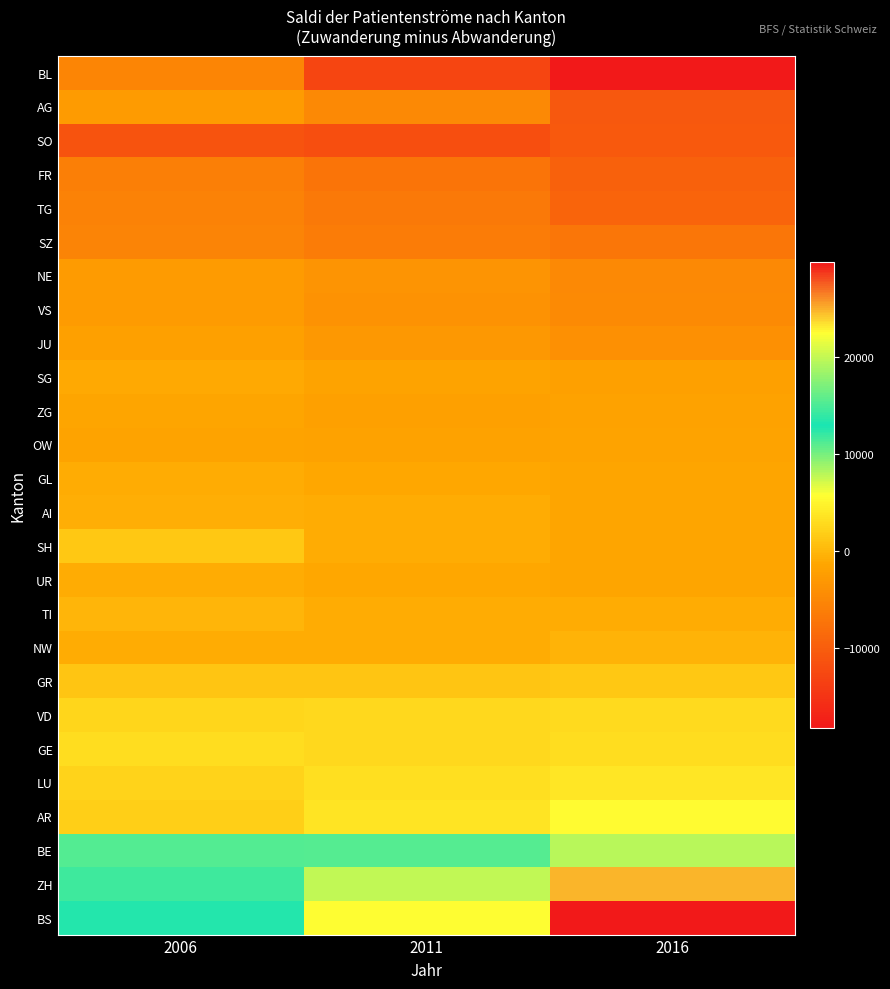

Which has a higher value, 2011 or 2016?

2011